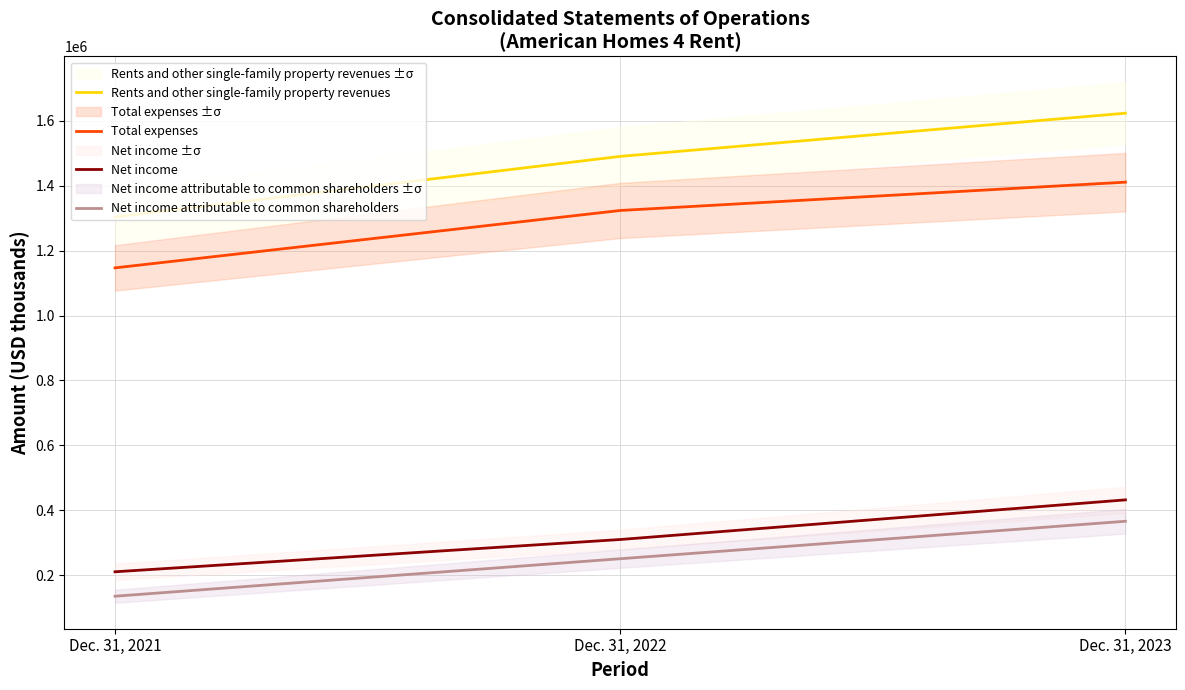

What is the value of the Net income point at the 1st from the left?

210559